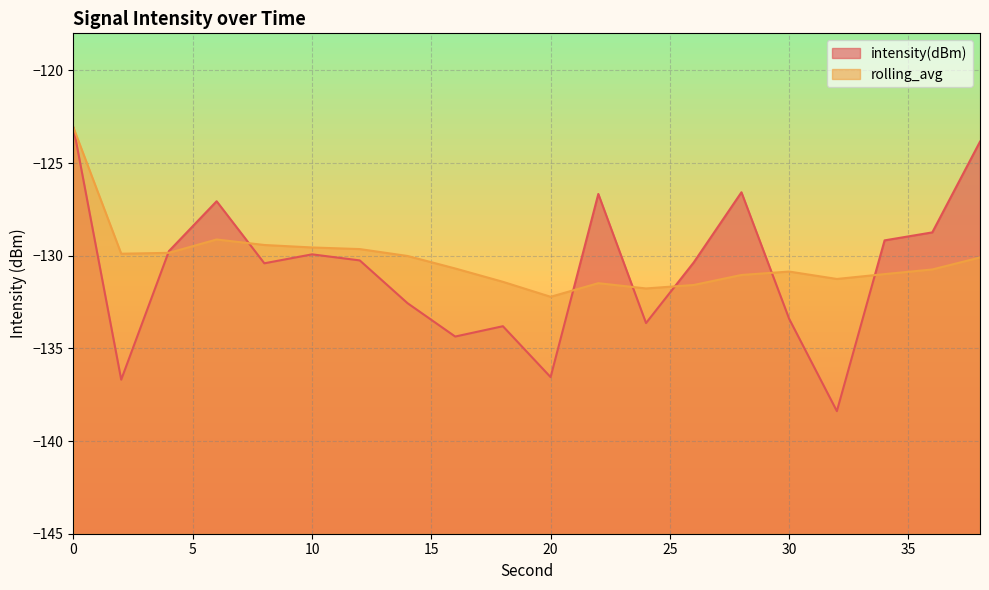

What is the value of the rolling_avg point at the 9th from the left?

-130.7